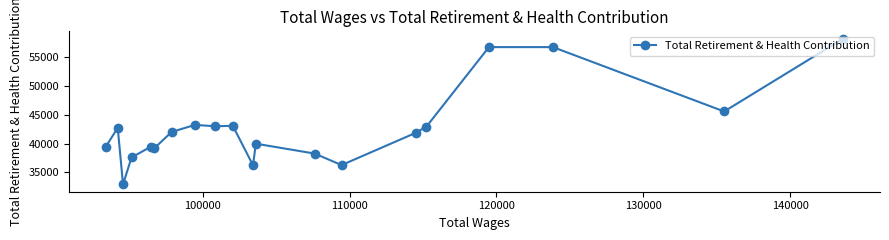

What is the value of the 7th point from the left?

42012